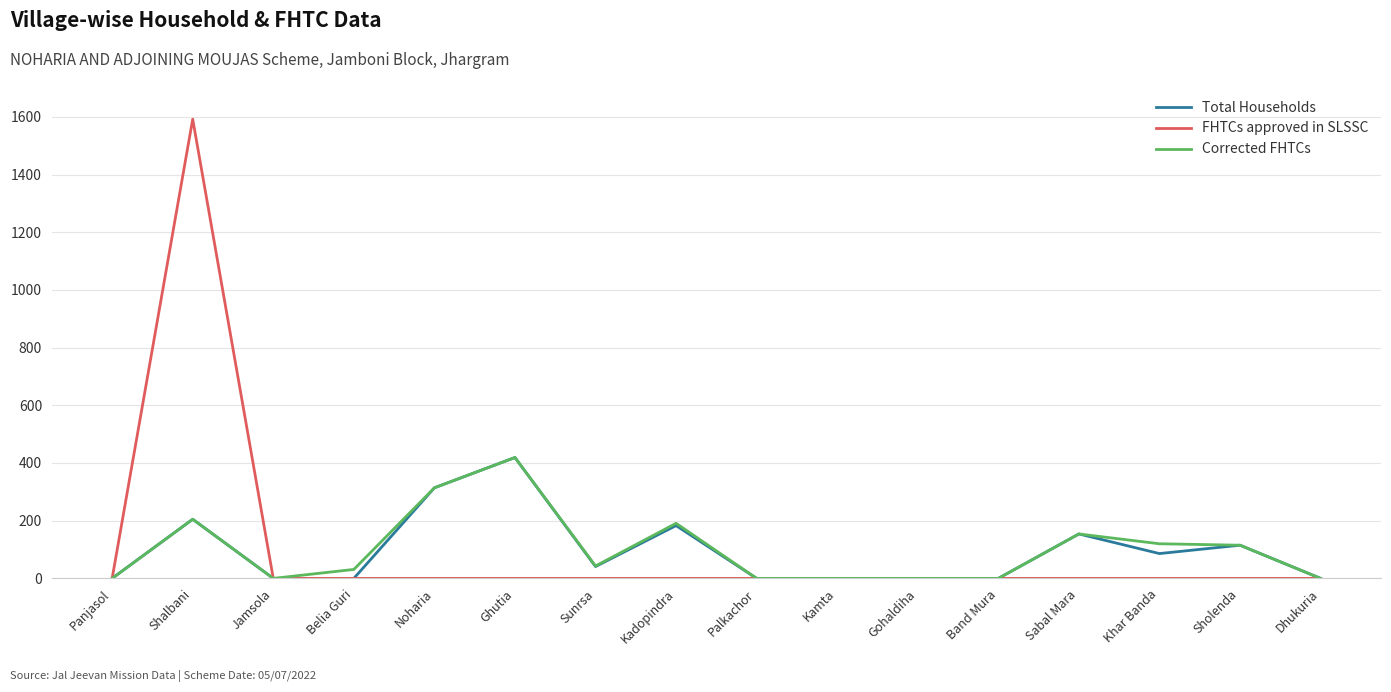

Between Noharia and Khar Banda, which series saw the biggest shift?

Total Households